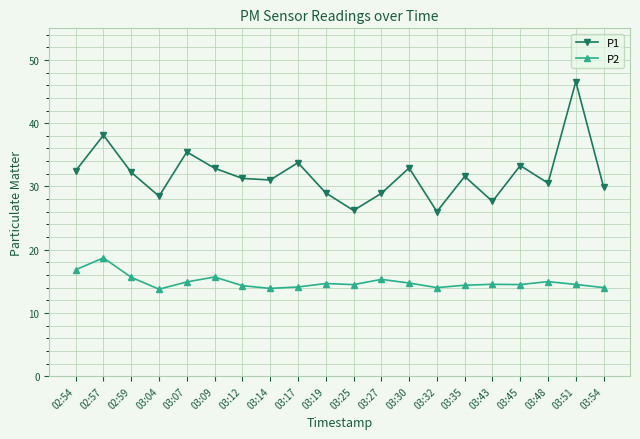

The value of P1 at 03:45 is 33.3. True or false?

True